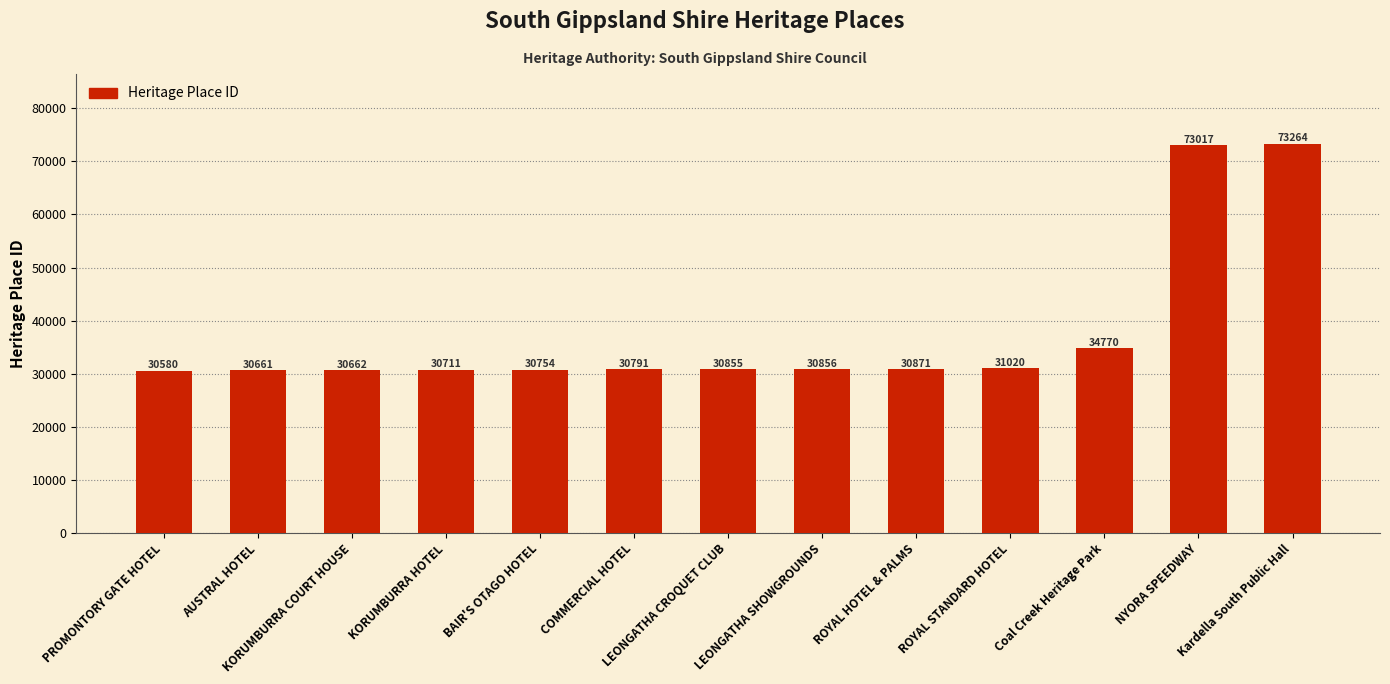

What is the minimum value shown in the chart?

30580